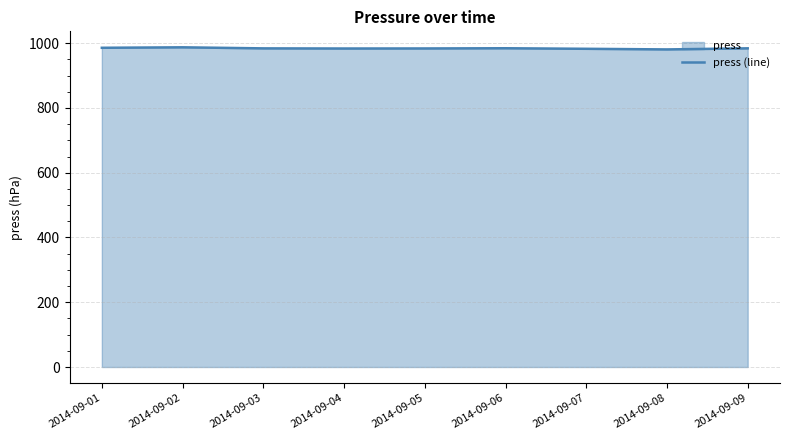

Reading right to left, transcribe all the data shown in this chart.

2014-09-09=984.1	2014-09-08=980.8	2014-09-07=982.7	2014-09-06=984.4	2014-09-05=983.8	2014-09-04=983.6	2014-09-03=984.0	2014-09-02=987.2	2014-09-01=985.8